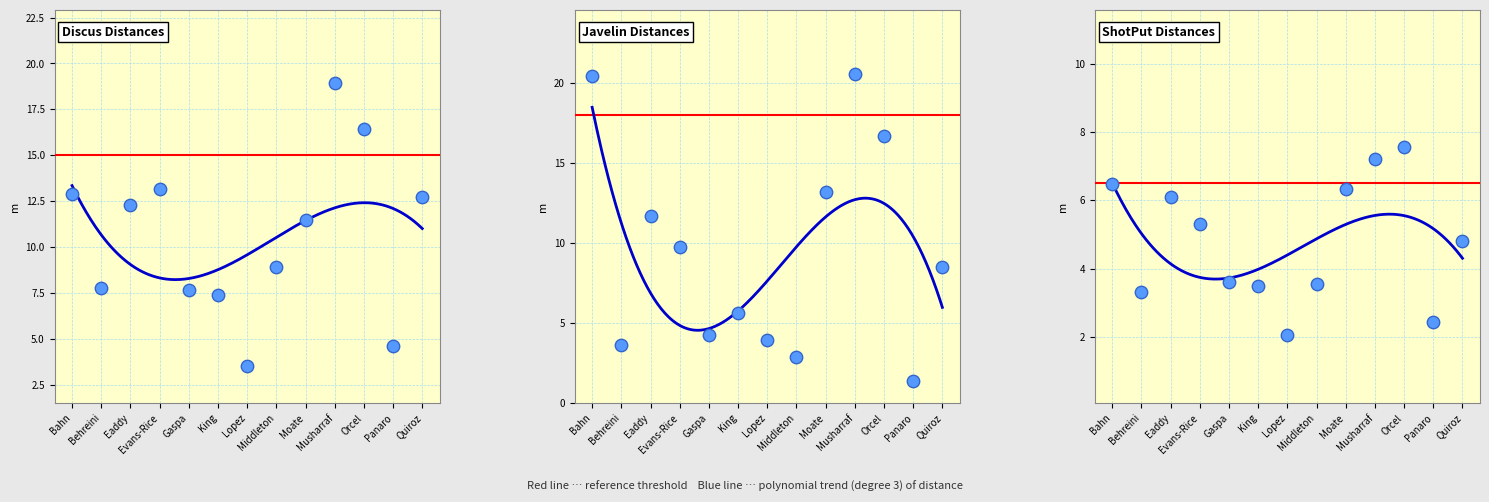

Is the value of Discus at Lopez greater than the value of Javelin at Middleton?

Yes